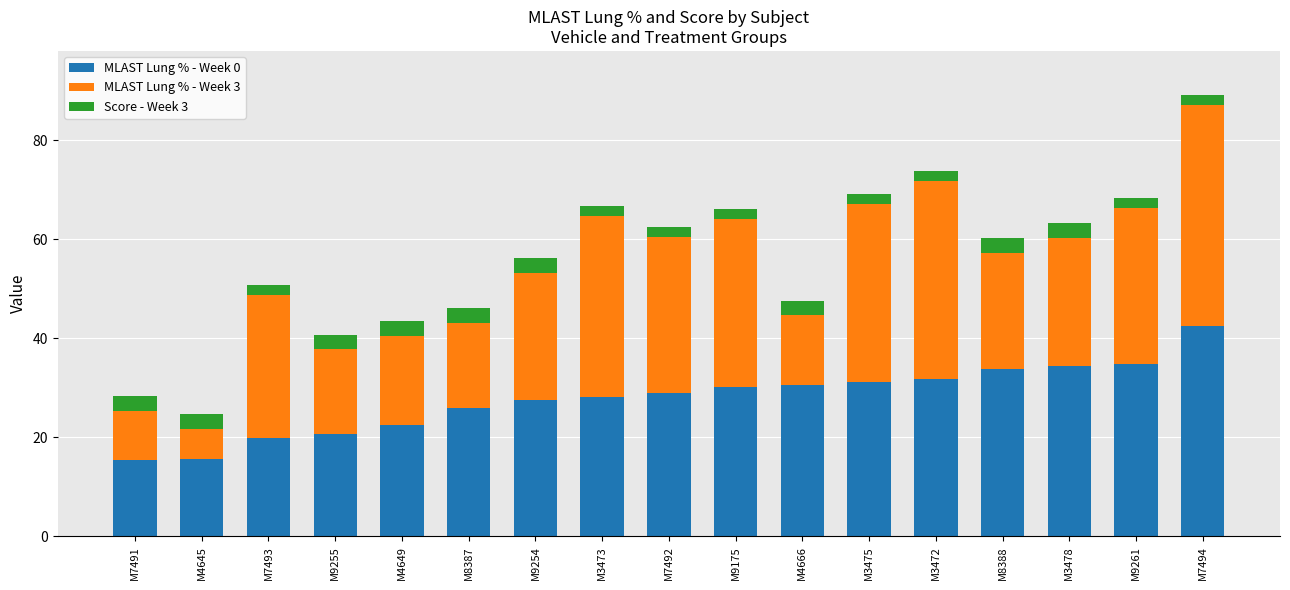

True or false: MLAST Lung % - Week 0 has a value of 28.8 at M7493.

False